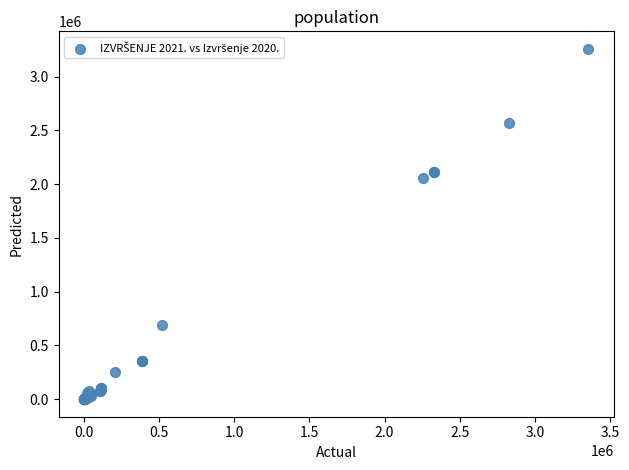

What Y value in the scatter plot is closest to 1628932?

2061126